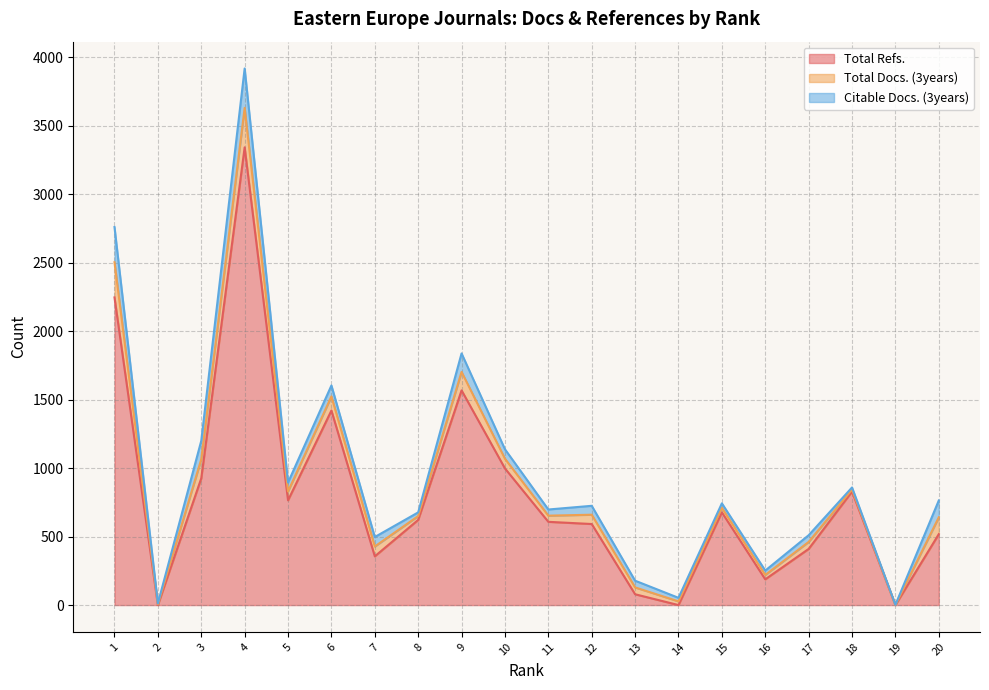

In Total Refs., how many points are lower than both neighbors (excluding endpoints)?

6